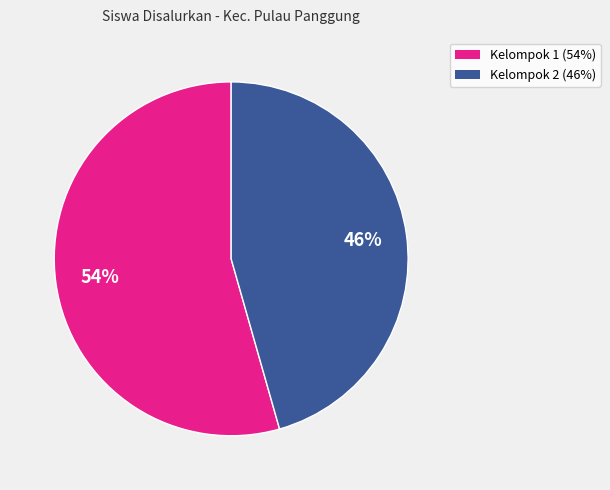

Does any single category account for the majority?

Yes